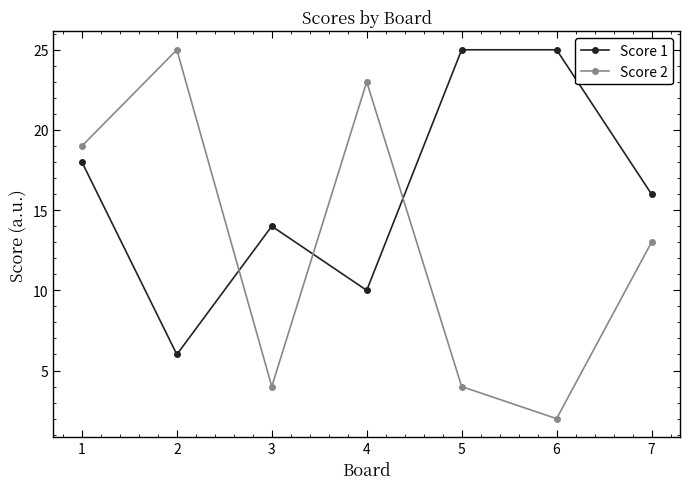

How many times do Score 1 and Score 2 cross each other?

3